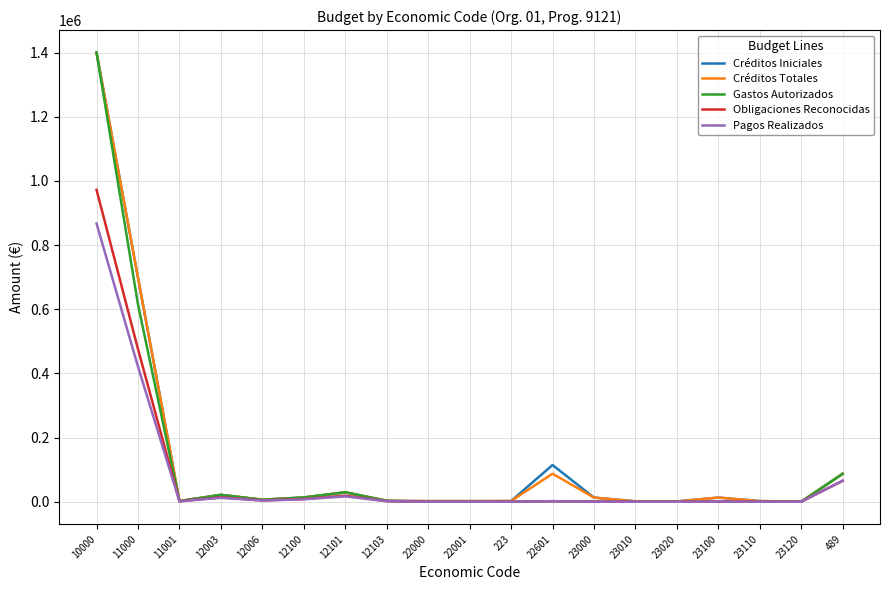

Between 10000 and 22001, which series saw the biggest shift?

Gastos Autorizados